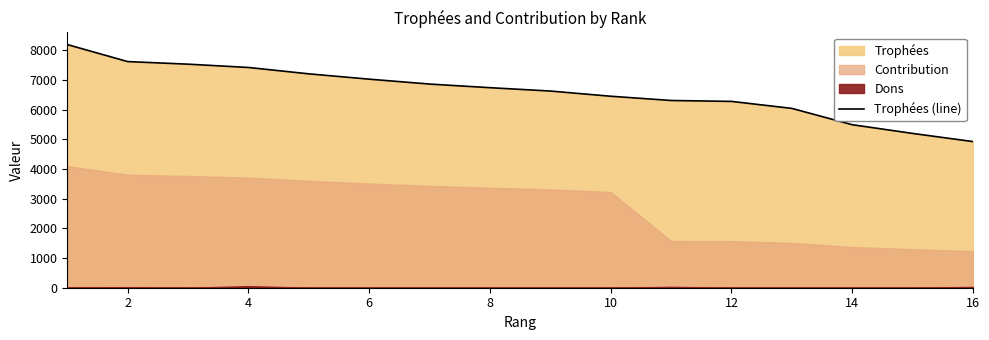

What is the minimum value for Trophées (line)?

4921